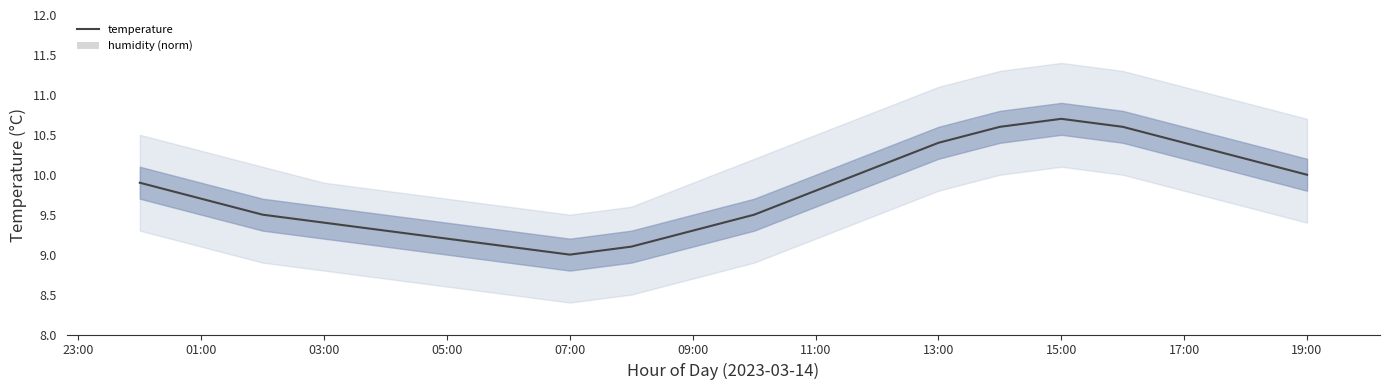

What is the maximum value for temperature?

10.7